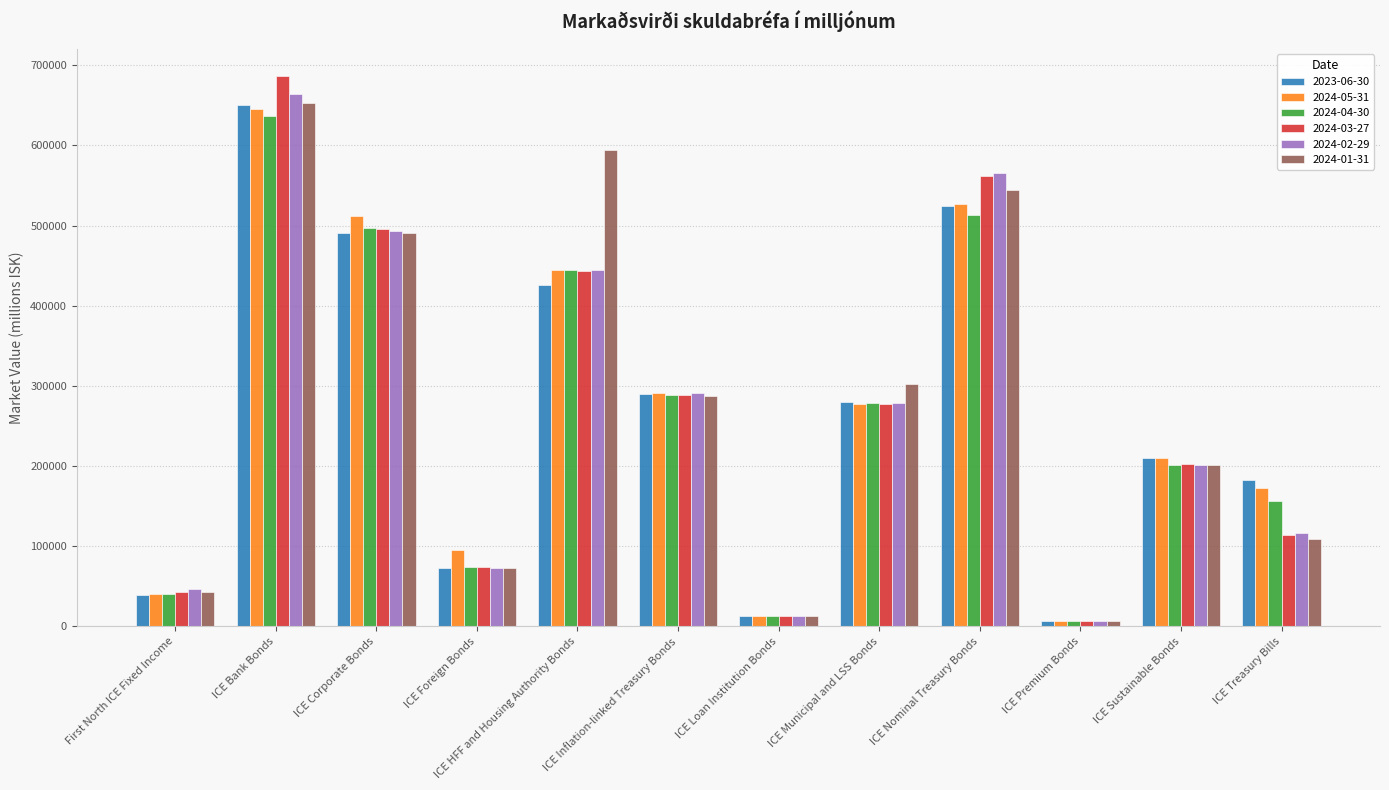

What is the value of the 2024-01-31 bar at the 11th from the left?

200566.6